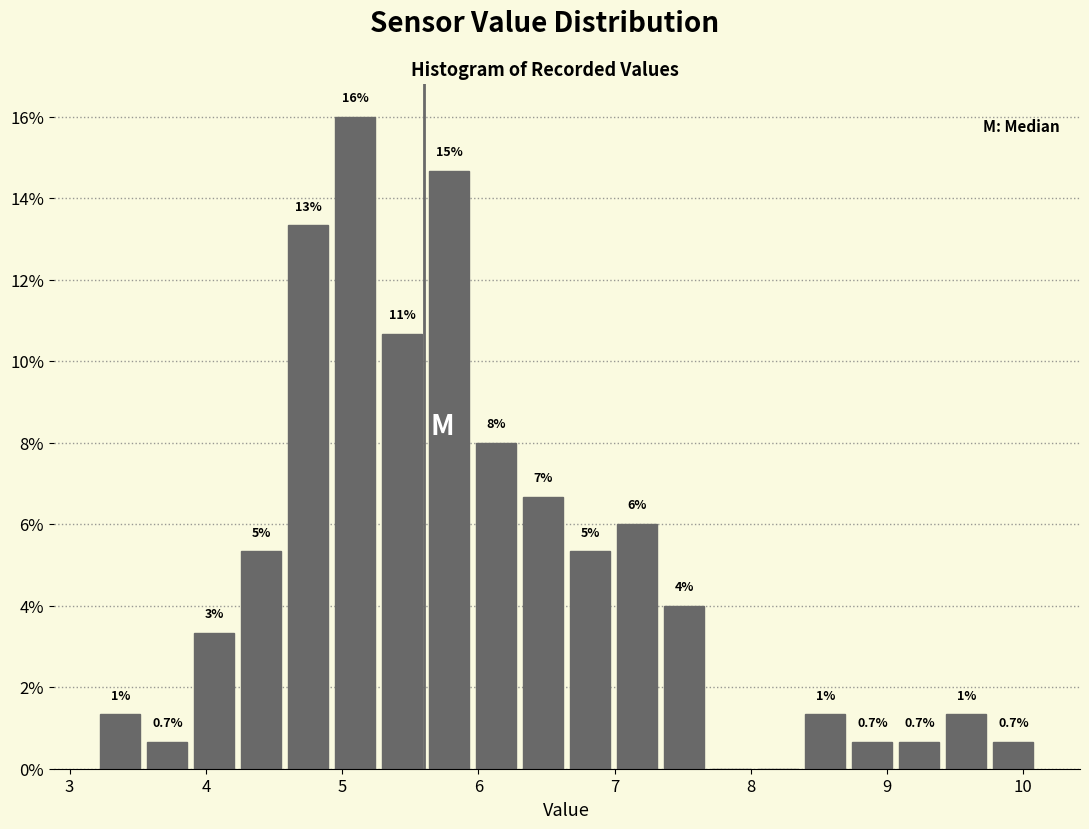

Read against the x-axis, roughly where is the centre of the tallest bar?

5.1